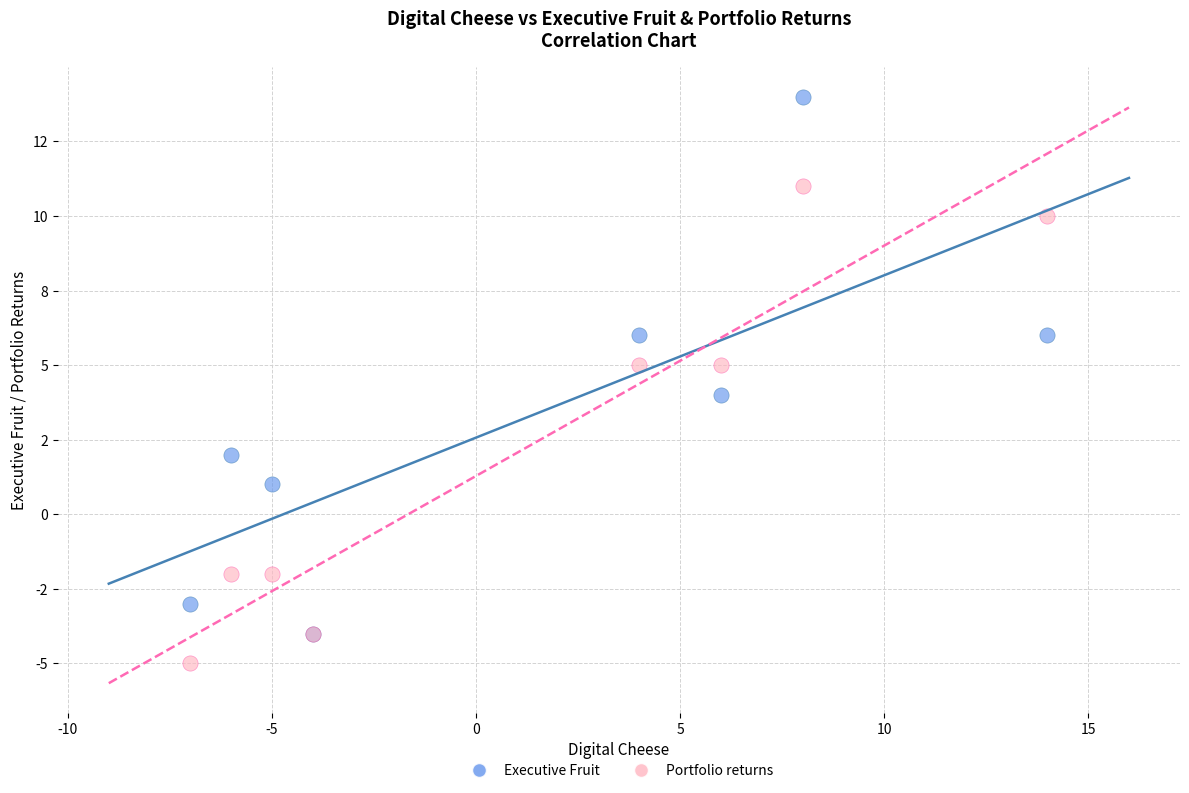

Which series contains the highest Y value?

Executive Fruit